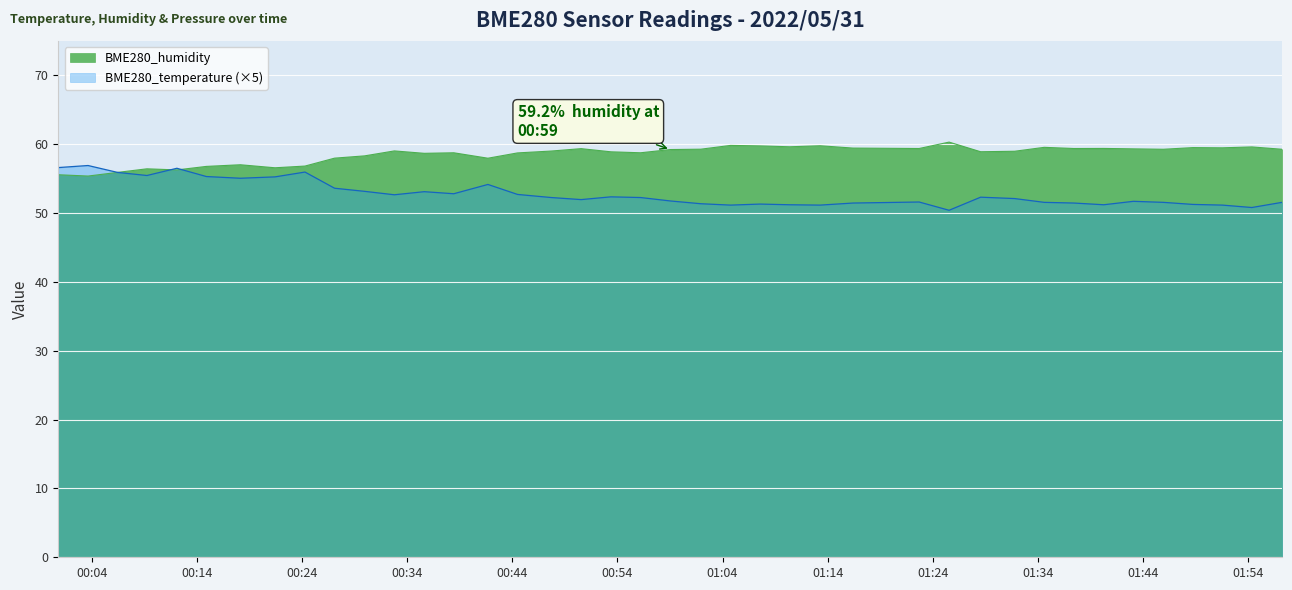

What is the difference between the BME280_temperature values at 00:06 and 00:32?

3.2